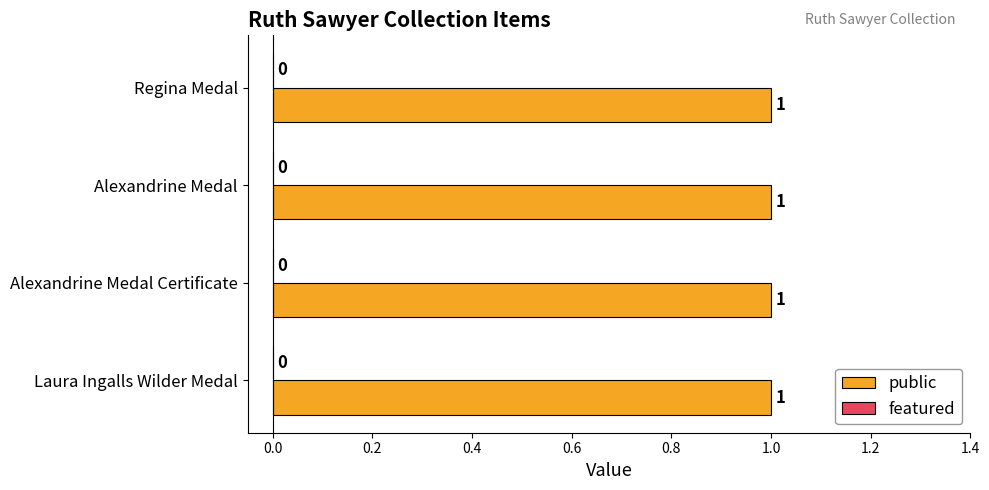

List the series in order of their overall mean, highest first.

public, featured